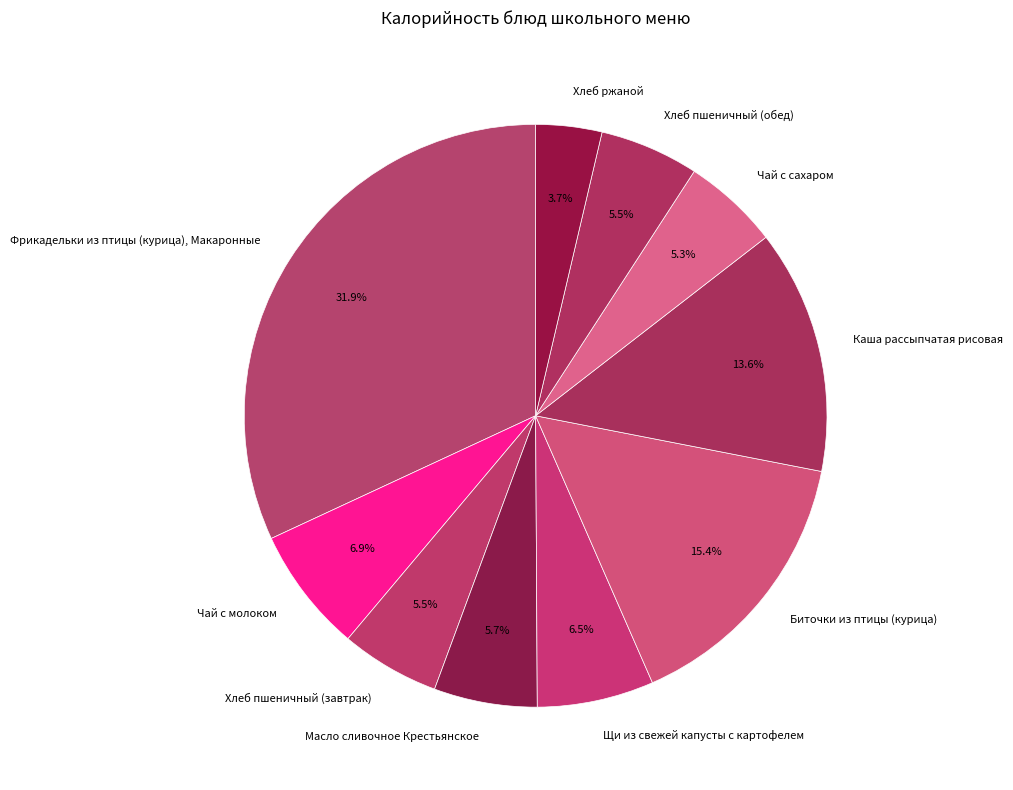

Is it true that Щи из свежей капусты с картофелем is 15% of the pie?

False